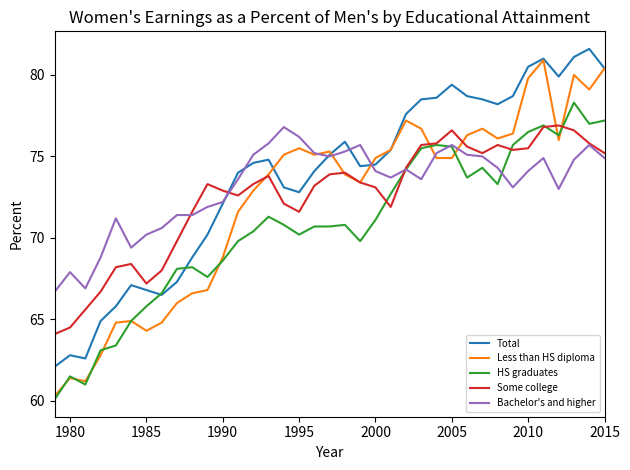

What is the highest value of the HS graduates series?

78.3